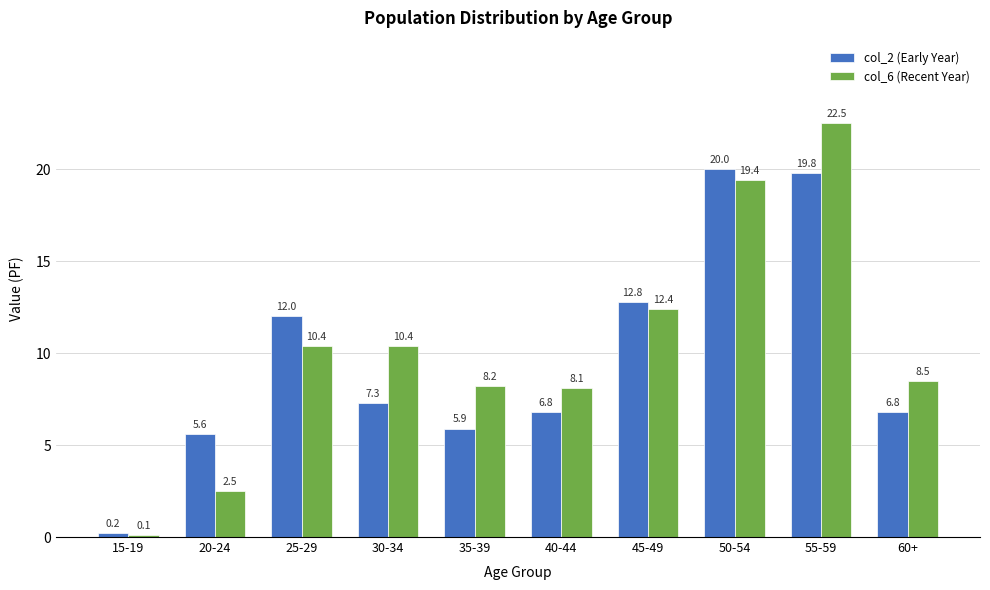

True or false: col_2 (Early Year) has a value of 33.3 at 55-59.

False